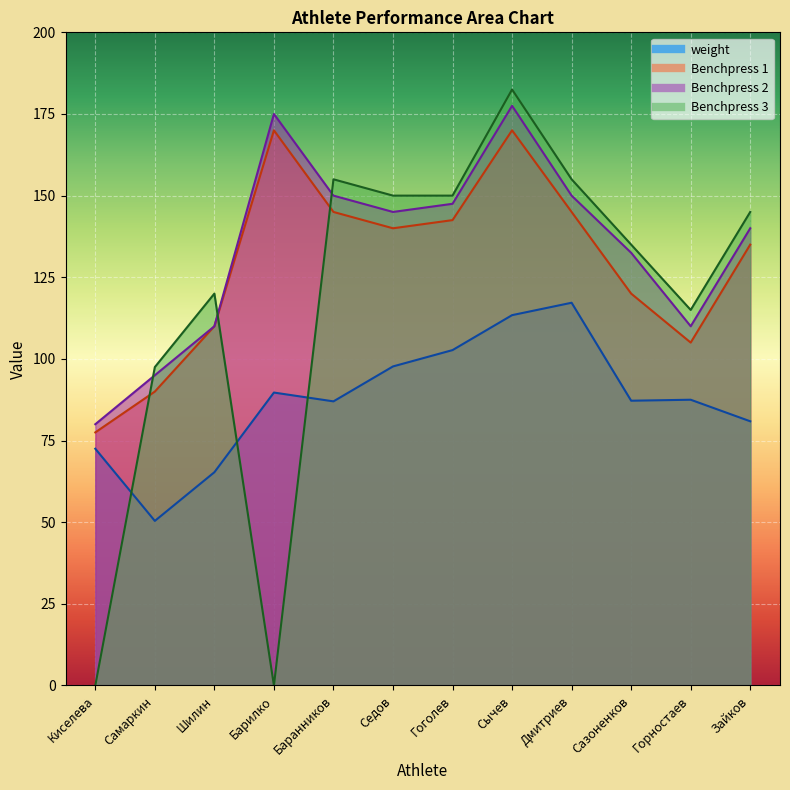

What is the lowest value of the Benchpress 1 series?

77.5